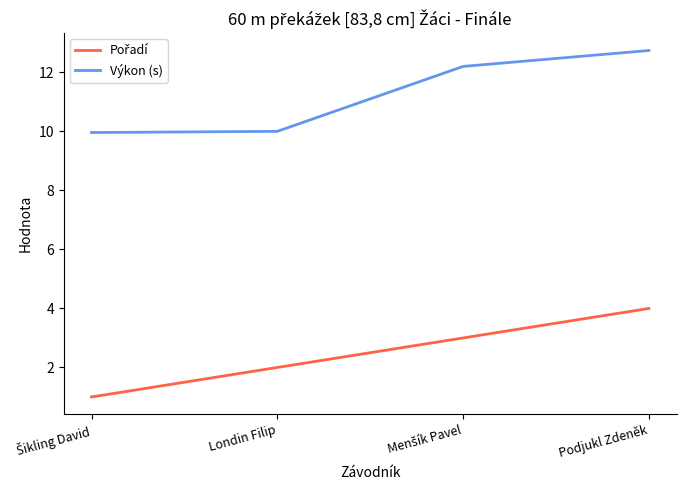

What is the smallest value displayed?

1.0